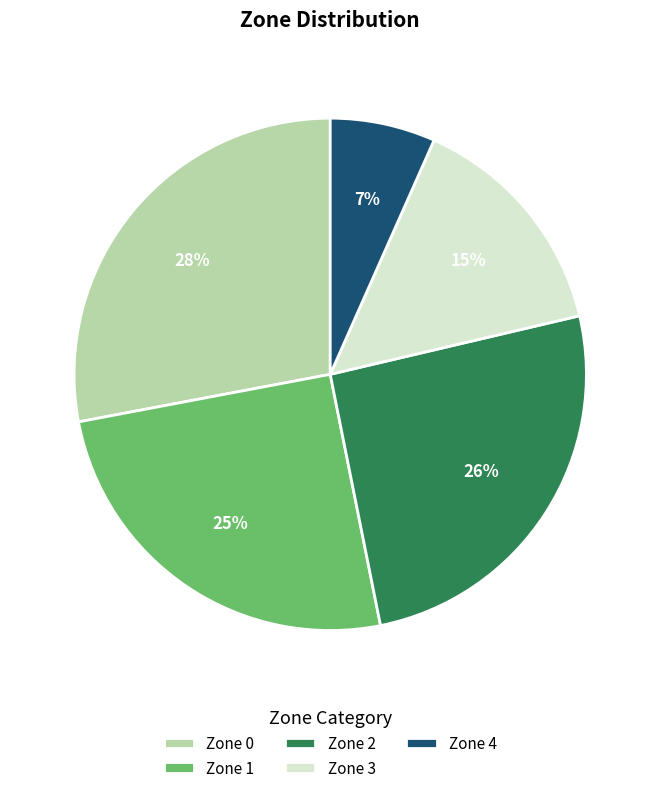

True or false: Zone 4 accounts for 7% of the total.

True